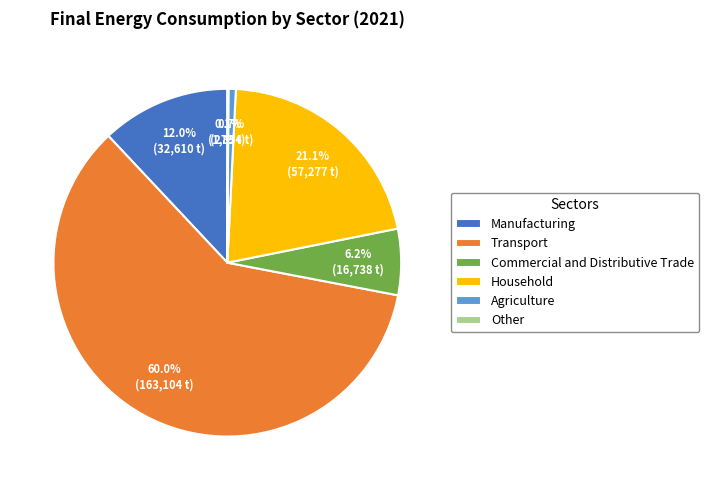

To the nearest percent, what is the difference between the largest and smallest slice percentages?

60%